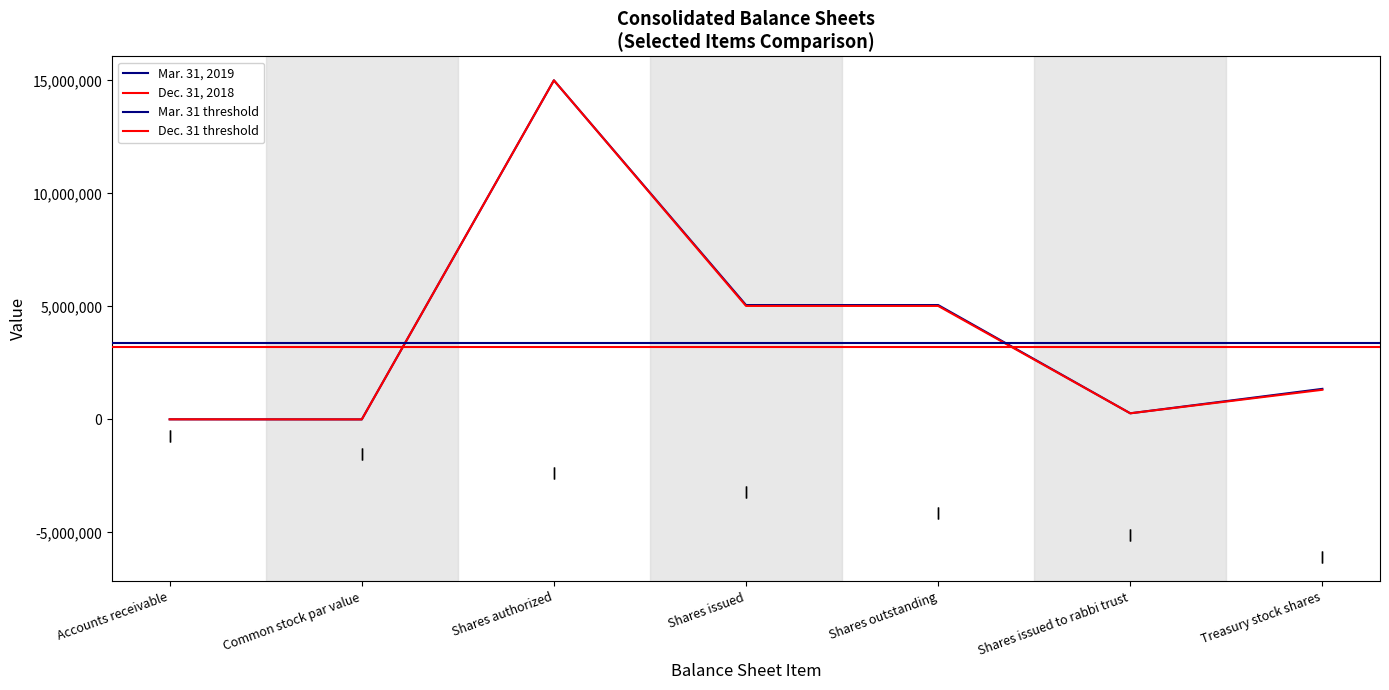

At which category does the chart reach its peak across all series?

Shares authorized